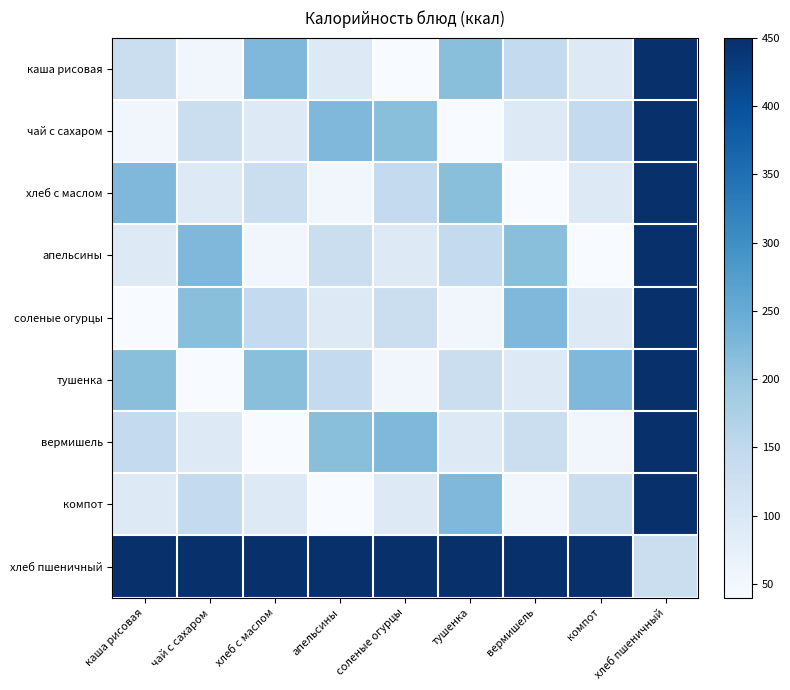

Rank the series by their maximum value, from lowest to highest.

каша рисовая, чай с сахаром, хлеб с маслом, апельсины, соленые огурцы, тушенка, вермишель, компот, хлеб пшеничный